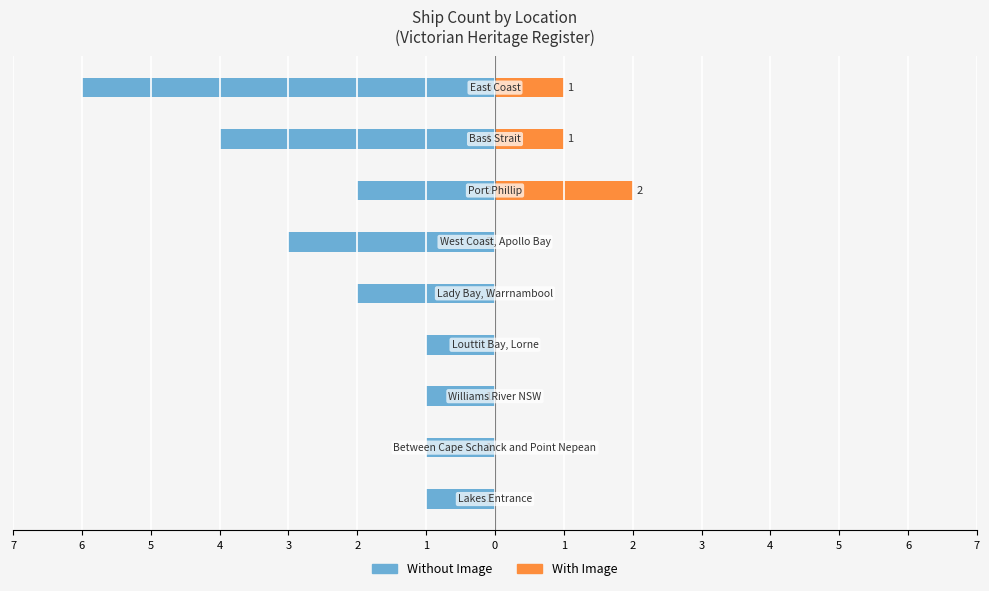

What is the difference between the Without Image values at 2 and 4?

2